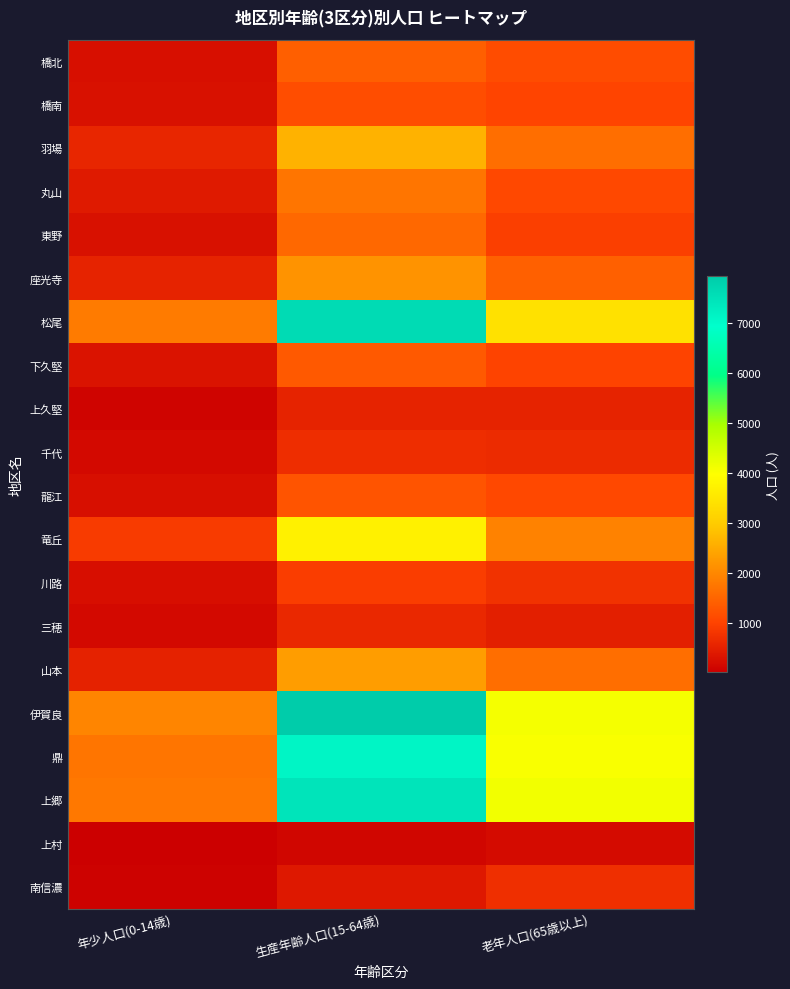

At how many categories does at least one series exceed 1034?

3